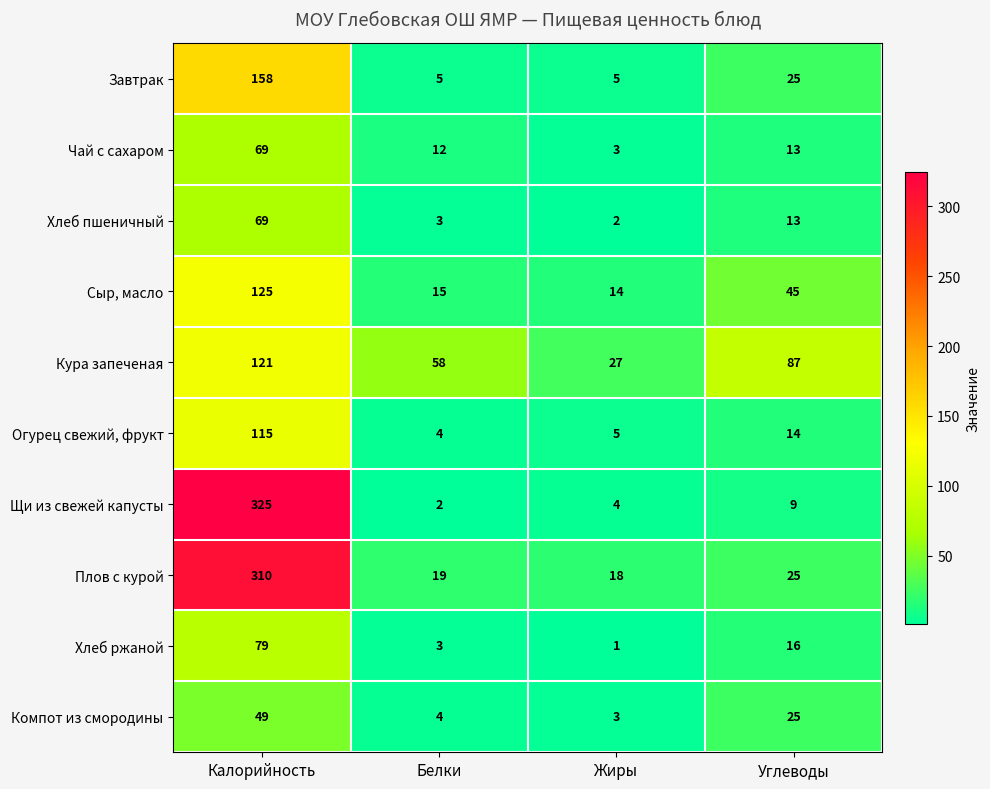

Which series has the largest total across all categories?

Плов с курой